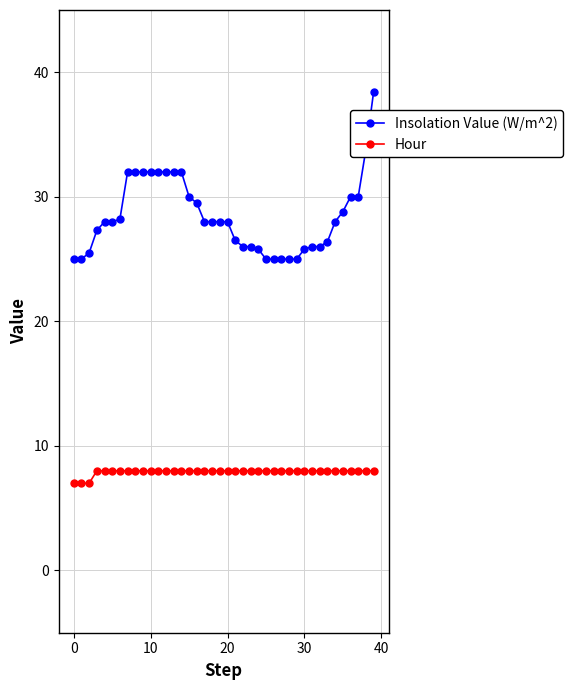

What is the maximum value shown in the chart?

38.4